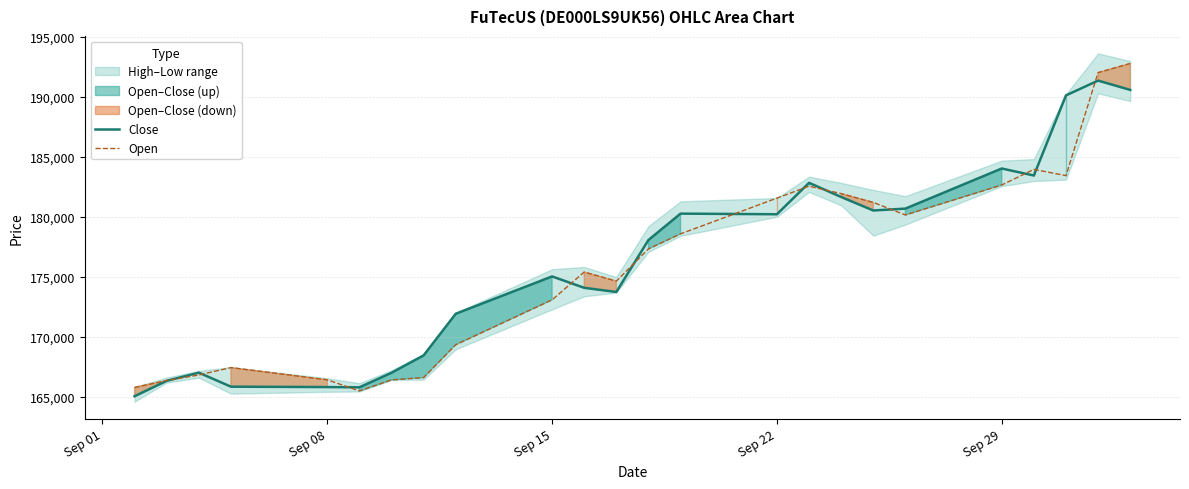

Which series has the largest total across all categories?

Close